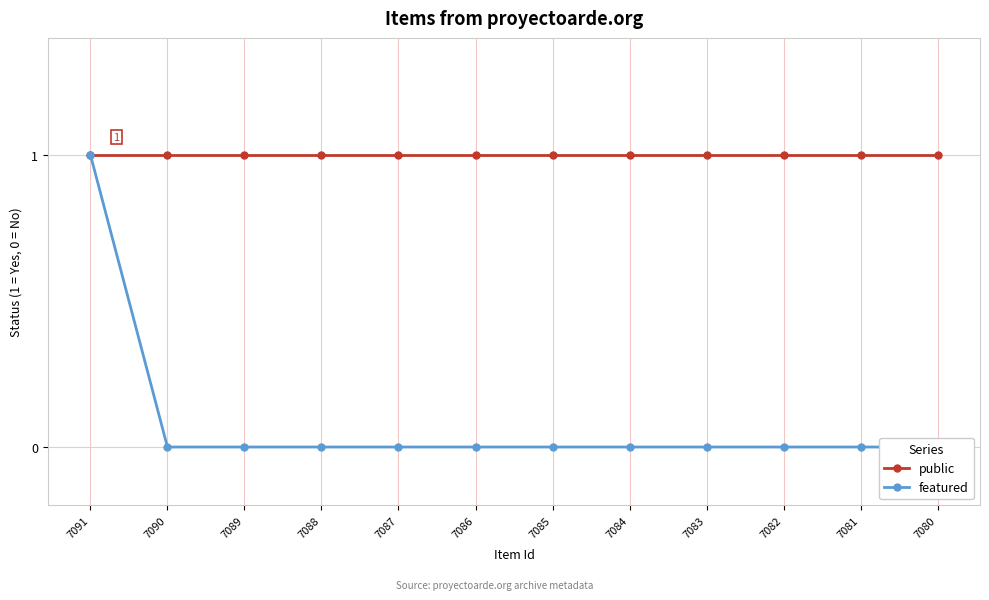

How many positive values does the featured series have?

1